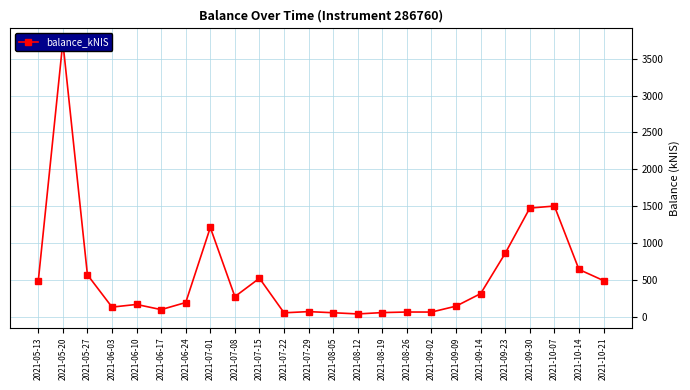

What is the change in value from 2021-05-20 to 2021-10-21?

-3234.8